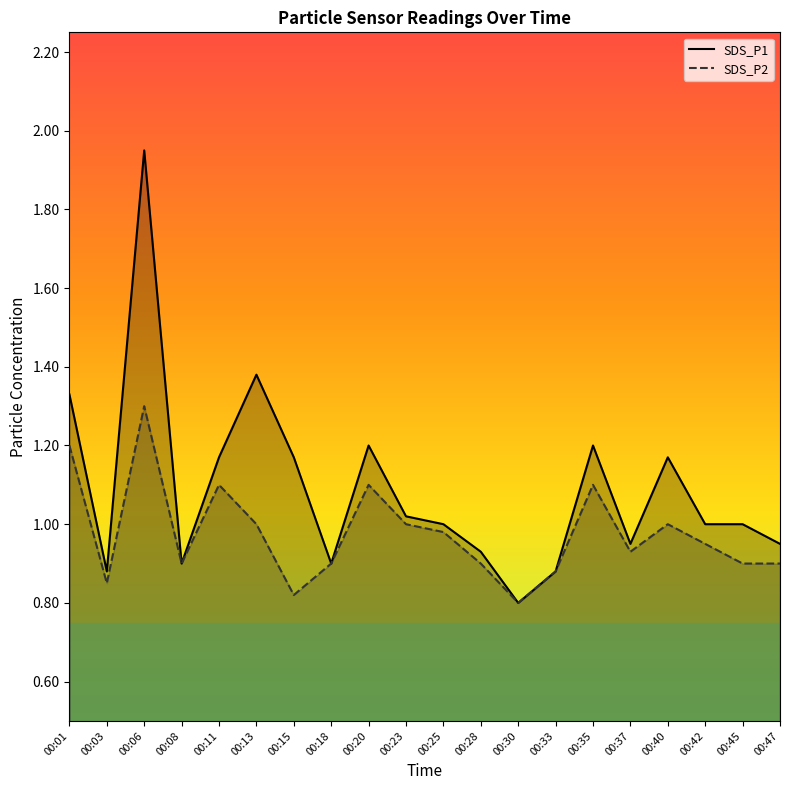

Between 00:06 and 00:37, which series saw the biggest shift?

SDS_P1